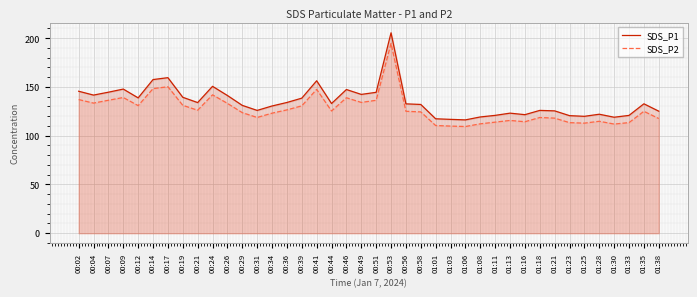

True or false: SDS_P2 and SDS_P1 intersect in this chart.

False